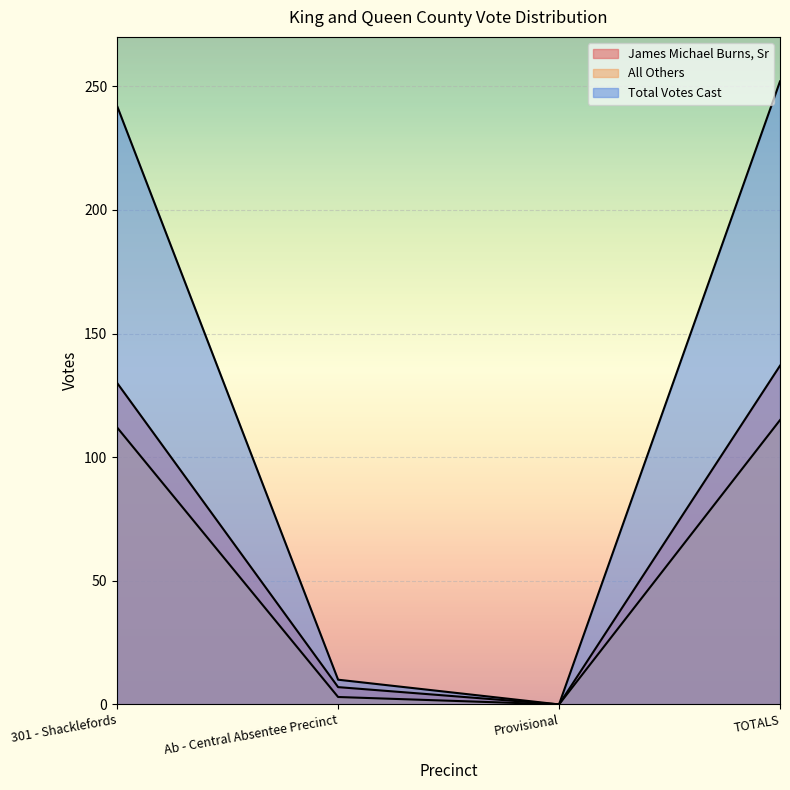

What are all the series names shown in the legend?

James Michael Burns, Sr, All Others, Total Votes Cast